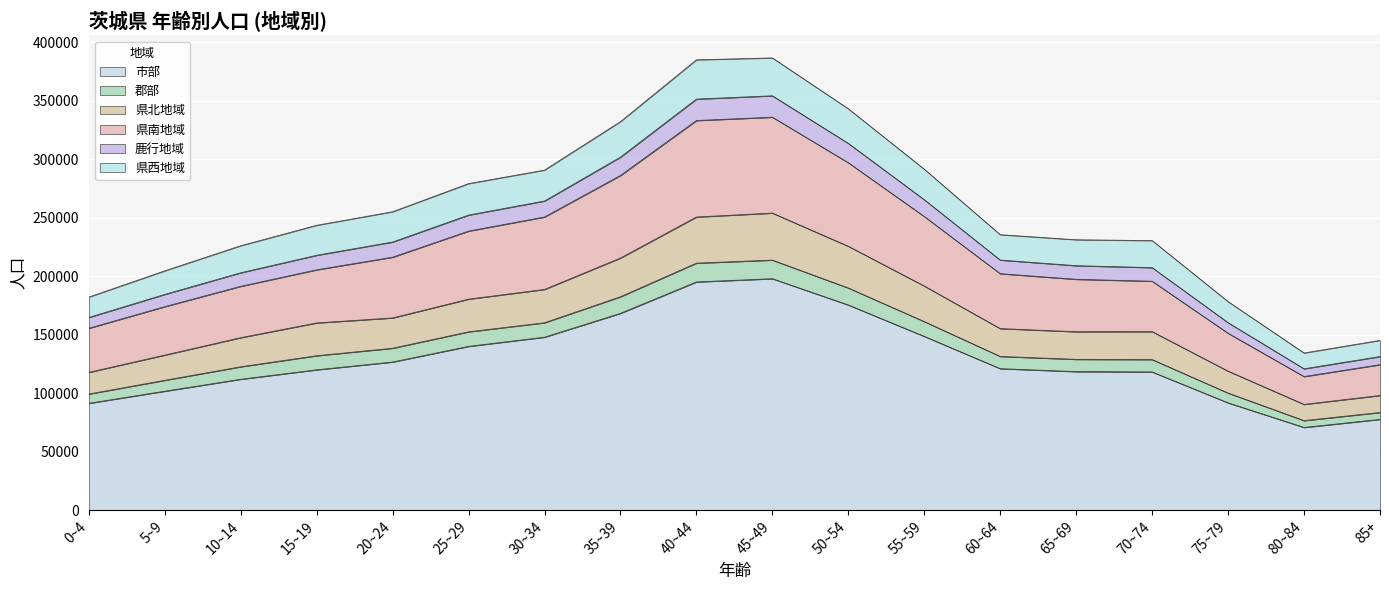

What is the total value across all series at 60~64?

235700